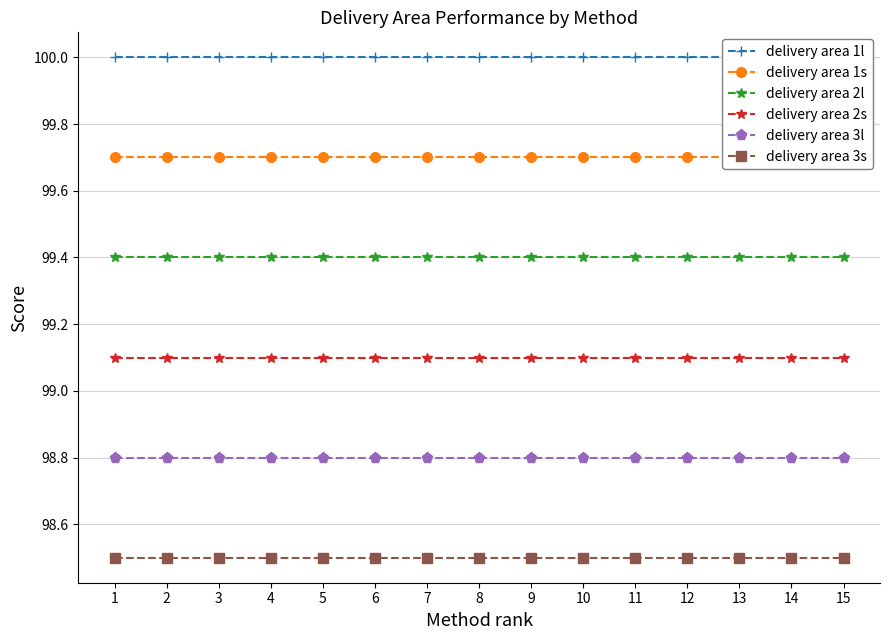

Is it true that delivery area 1s equals 99.7 at 2?

True